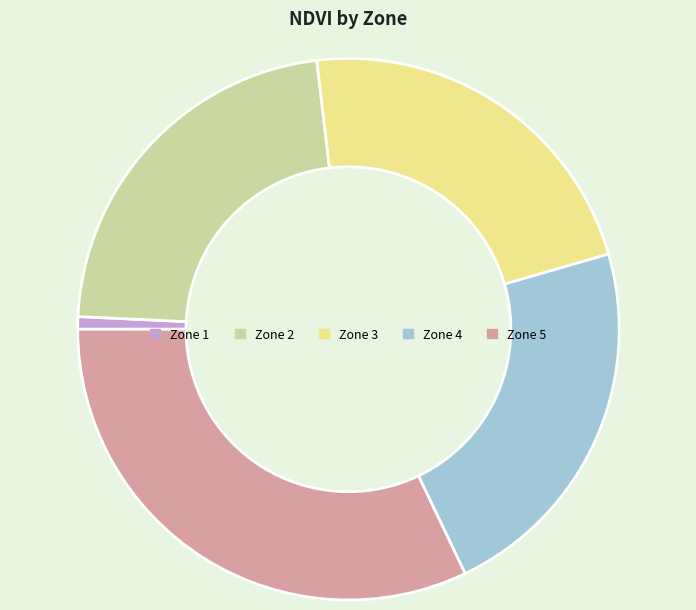

Which has a higher value, Zone 5 or Zone 1?

Zone 5